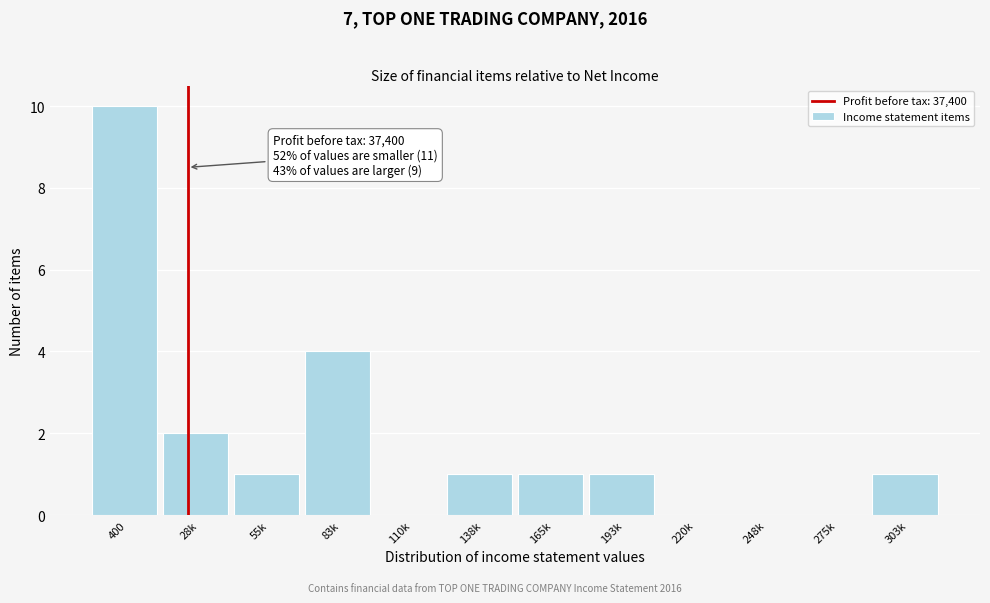

Reading right to left, what are all the values shown in this chart?

303k=1	275k=0	248k=0	220k=0	193k=1	165k=1	138k=1	110k=0	83k=4	55k=1	28k=2	400=10